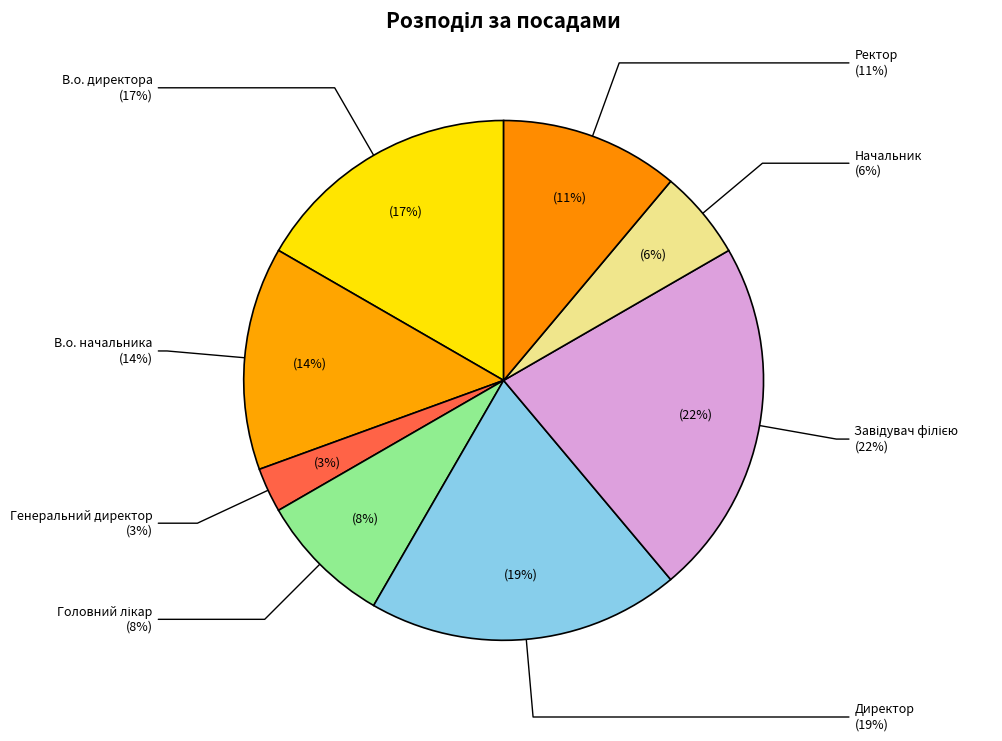

Which slice is the smallest?

Генеральний директор